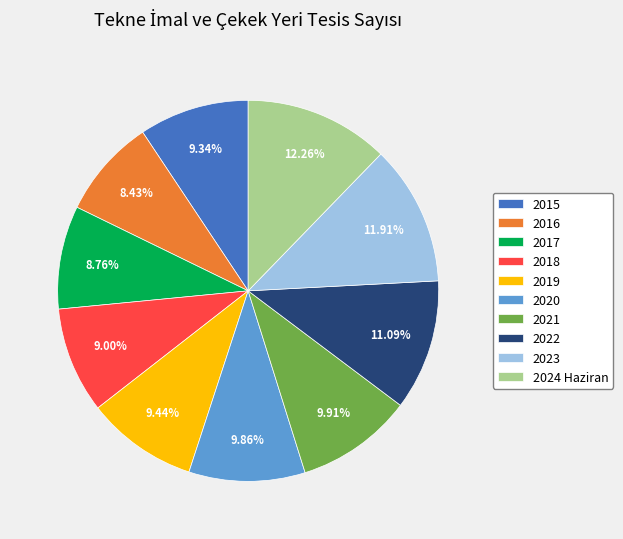

What percentage is the 2016 slice, to the nearest percent?

8%